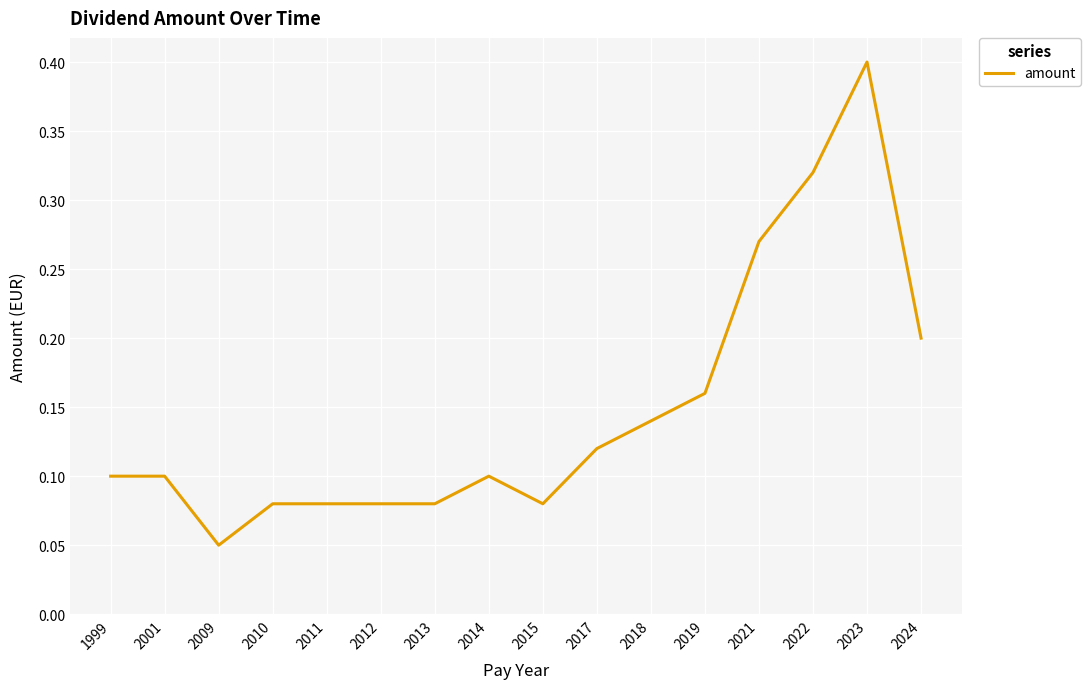

What is the change in value from 2001 to 2022?

+0.2